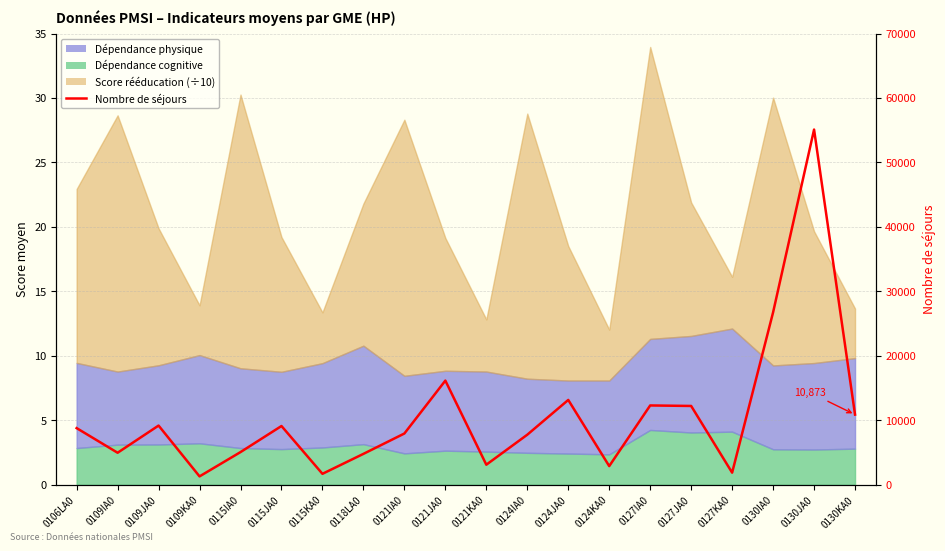

How many points are lower than both their immediate neighbors (excluding endpoints)?

6